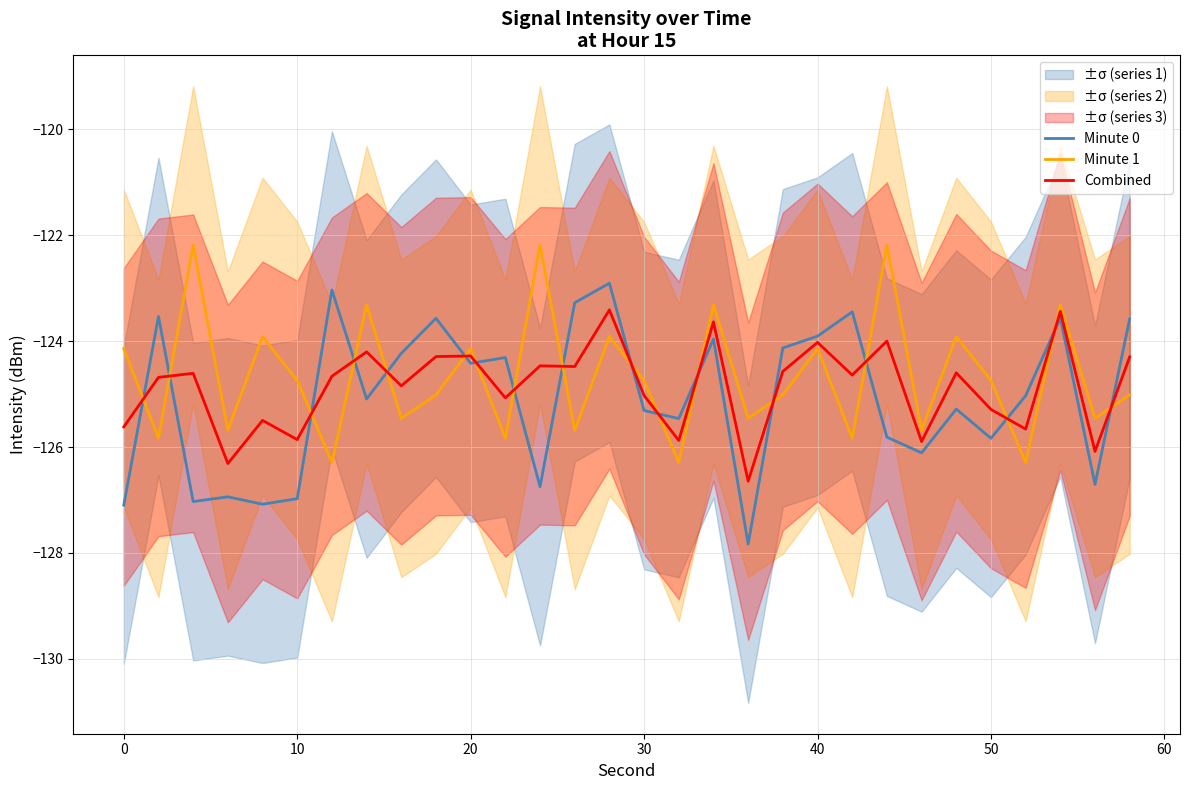

What is the highest value of the Minute 0 series?

-122.9